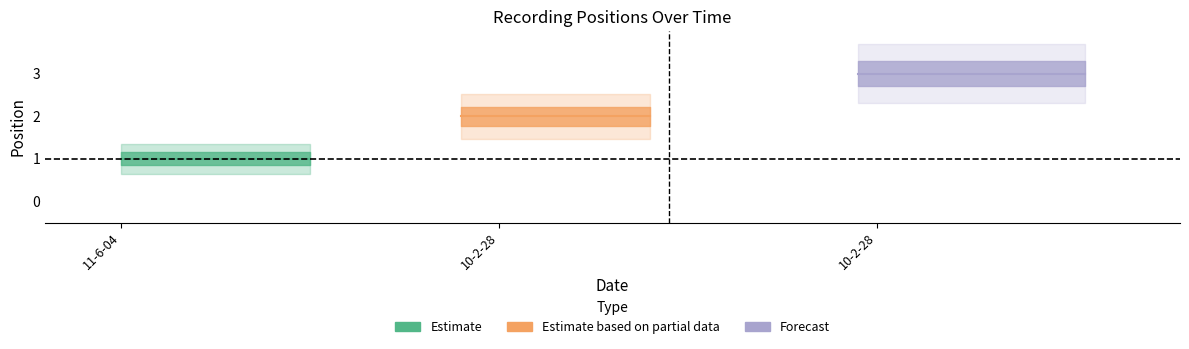

List the labels in order of value, largest first.

10-2-28, 10-2-28, 11-6-04